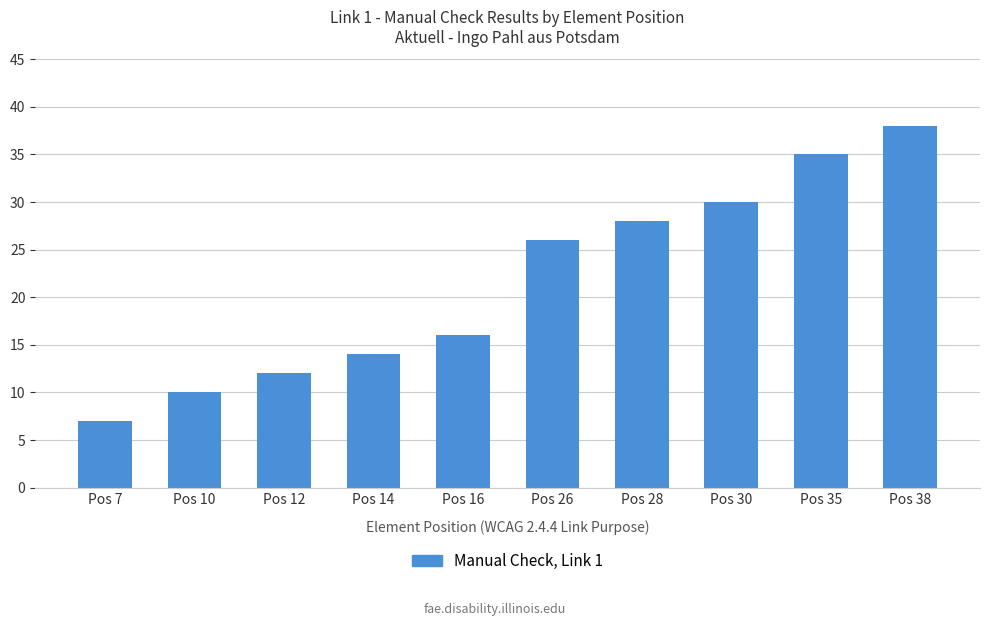

What is the minimum value shown in the chart?

7